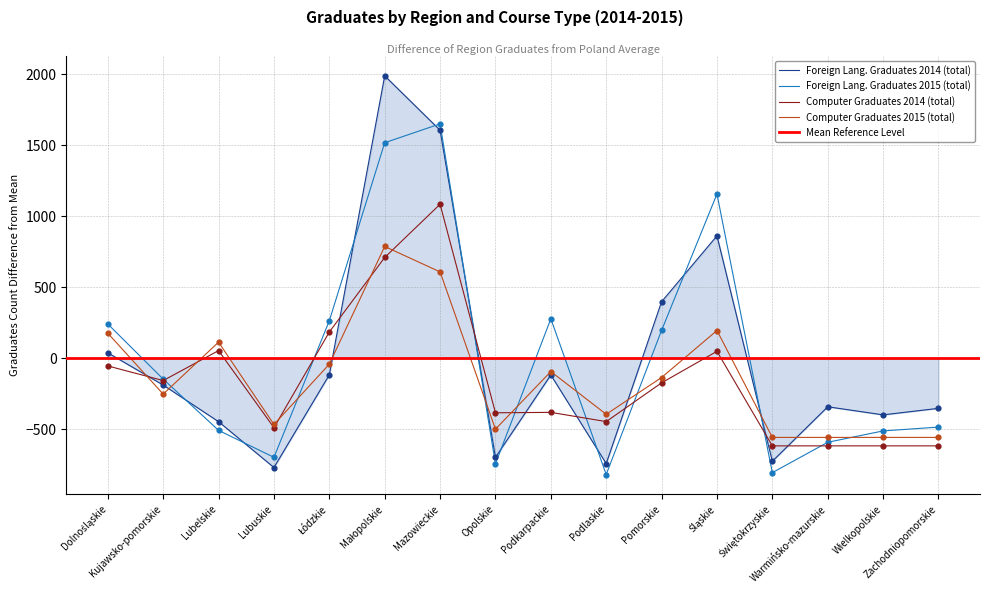

What is the total value across all series at Podkarpackie?

-313.4